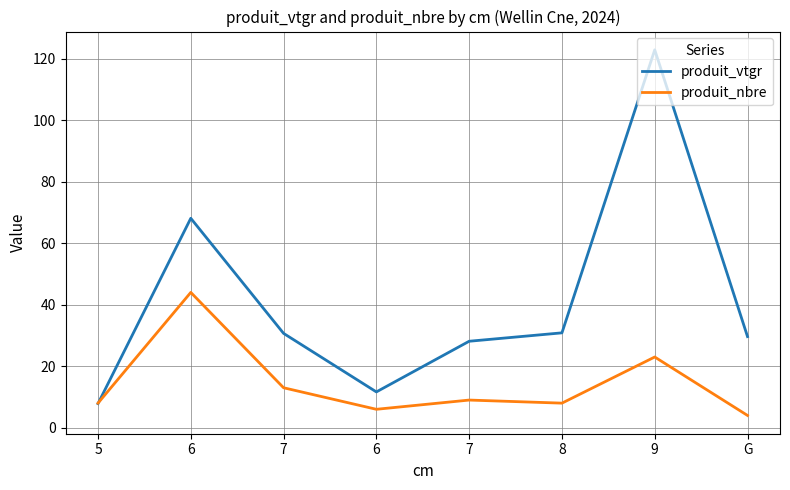

What is the sum of the produit_nbre values at 9 and 7?

36.0